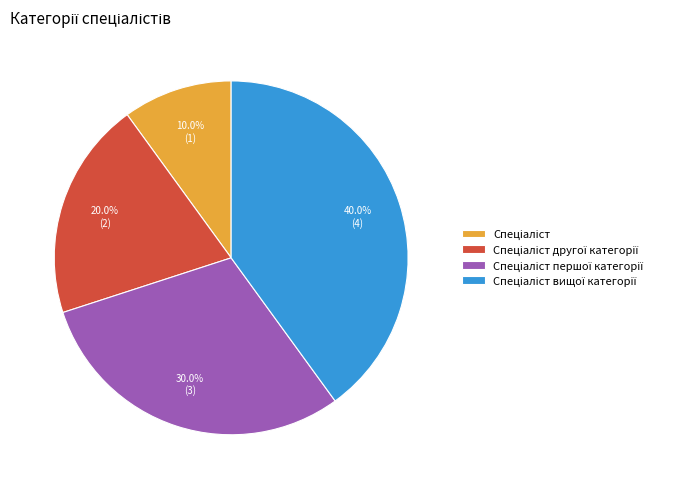

To the nearest percent, what is the average slice percentage?

25%